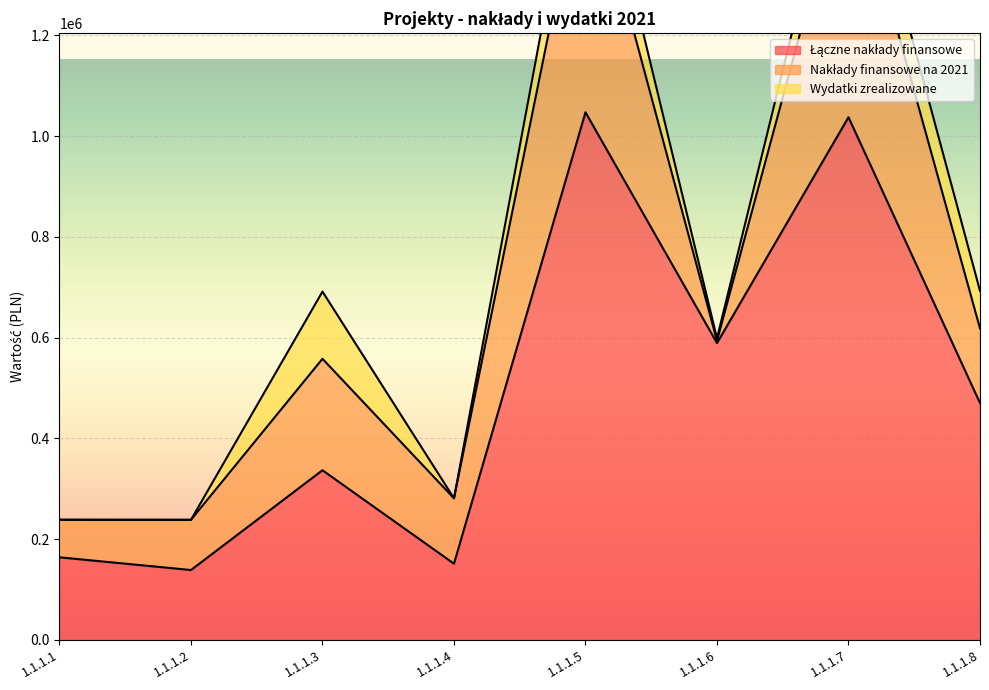

Which category has the lowest value in the Łączne nakłady finansowe series?

1.1.1.2